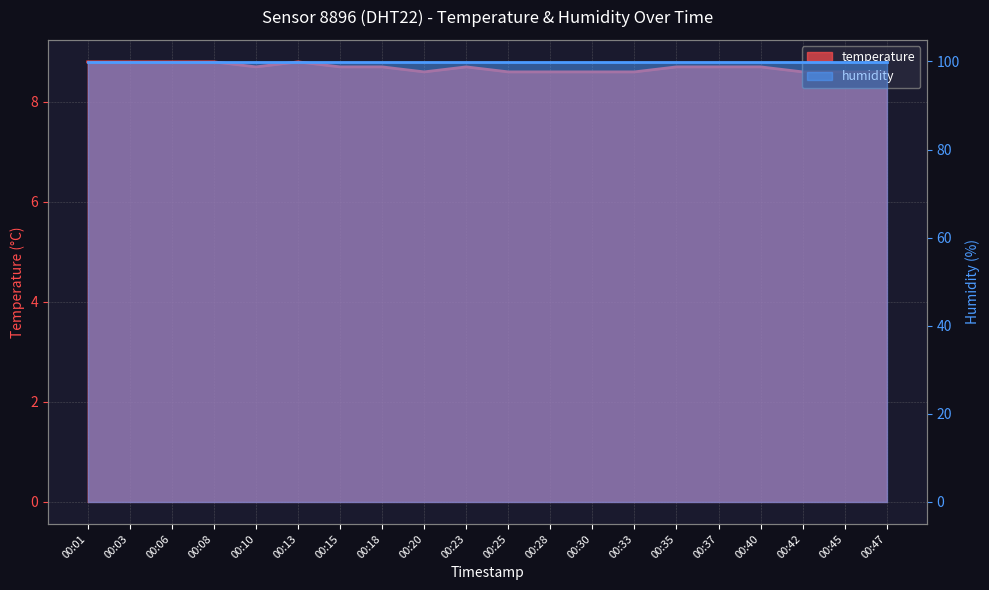

What is the smallest value displayed?

8.6